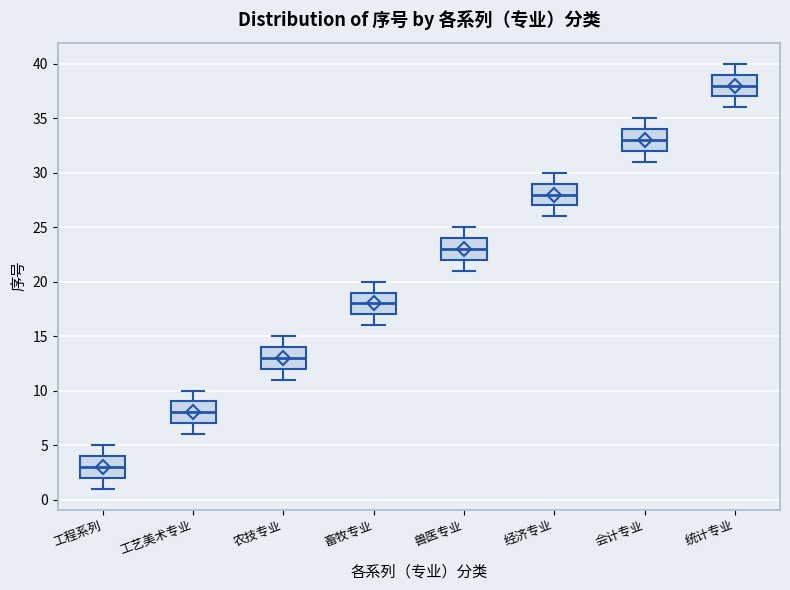

Reading left to right, read every box against the y-axis: the position of its median line, the range the box covers, and the ends of its whiskers. The values are not printed on the chart, so give them approximately, as read against the axis.

工程系列: median 3, box 2 to 4, whiskers 1 to 5
工艺美术专业: median 8, box 7 to 9, whiskers 6 to 10
农技专业: median 13, box 12 to 14, whiskers 11 to 15
畜牧专业: median 18, box 17 to 19, whiskers 16 to 20
兽医专业: median 23, box 22 to 24, whiskers 21 to 25
经济专业: median 28, box 27 to 29, whiskers 26 to 30
会计专业: median 33, box 32 to 34, whiskers 31 to 35
统计专业: median 38, box 37 to 39, whiskers 36 to 40